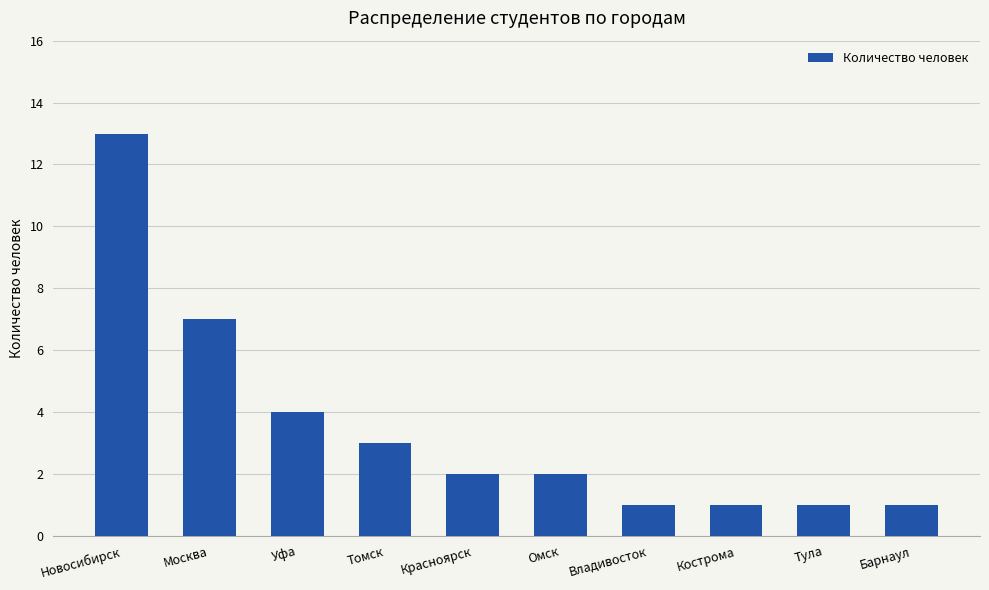

What is the label of the 6th bar from the right?

Красноярск